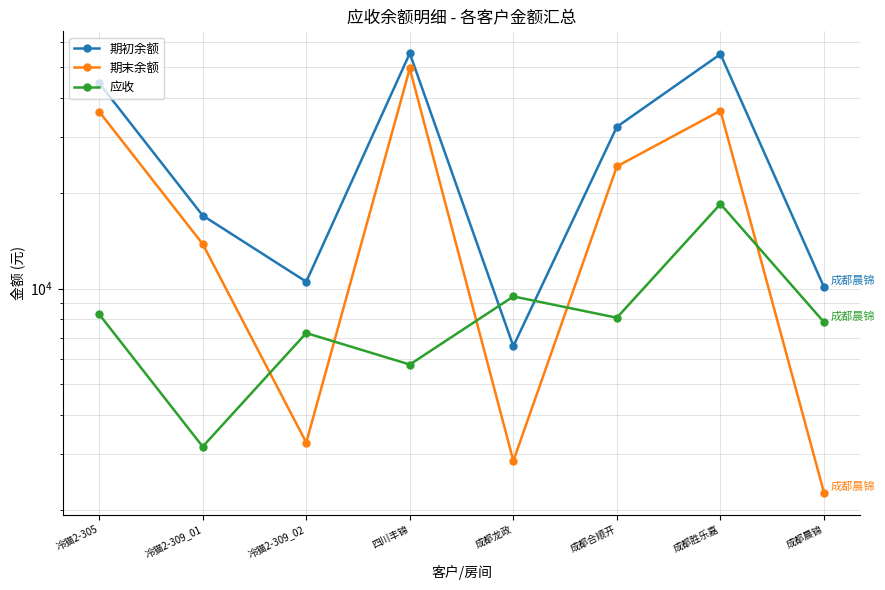

Which series has the largest range (max minus min)?

期初余额